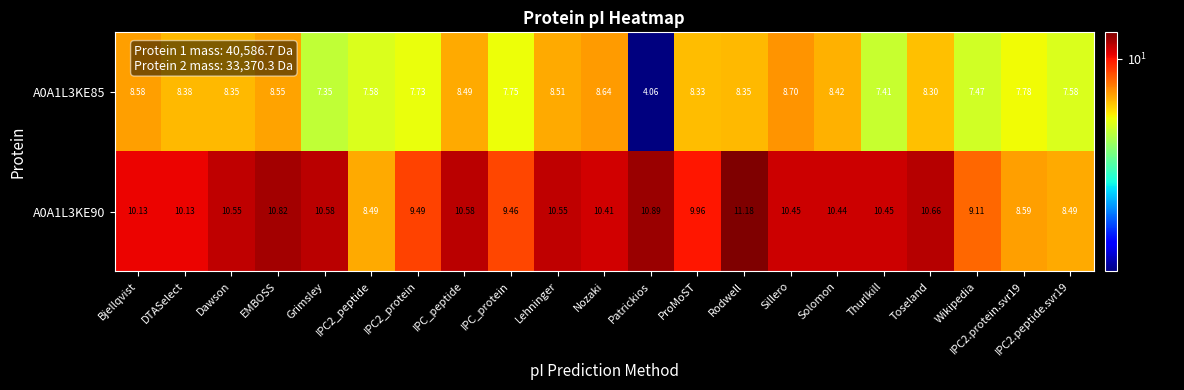

Where is A0A1L3KE85 nearest to the value 6?

Grimsley